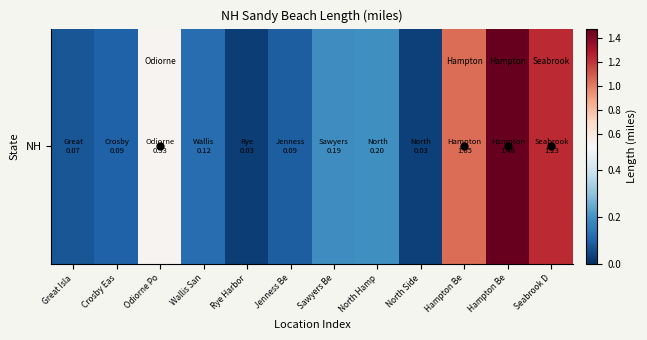

Read the value at Sawyers Be.

0.2